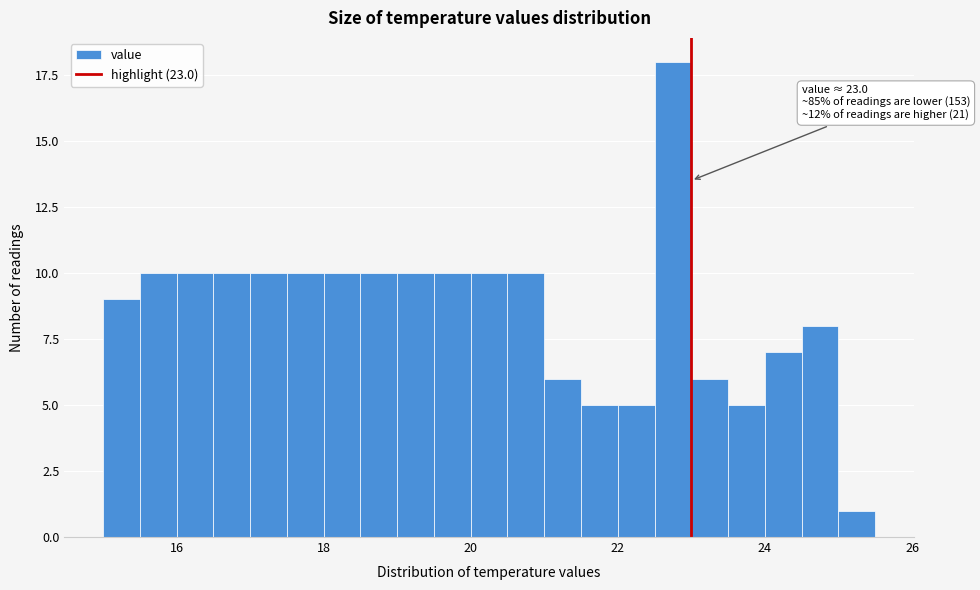

Read against the x-axis, roughly where is the centre of the tallest bar?

22.8